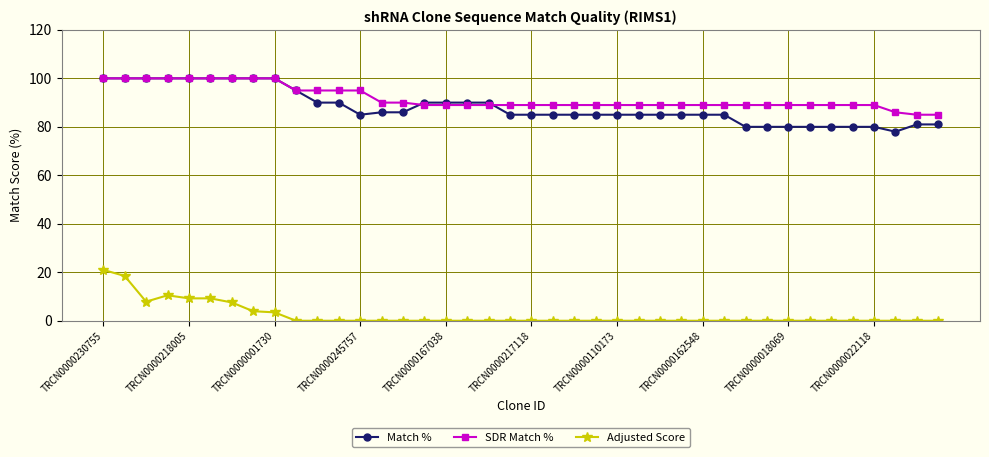

Count the number of categories in the chart.

40